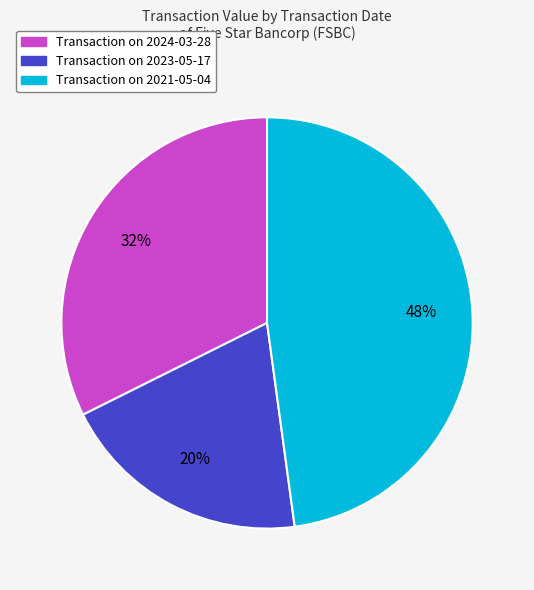

How many segments does this pie chart have?

3